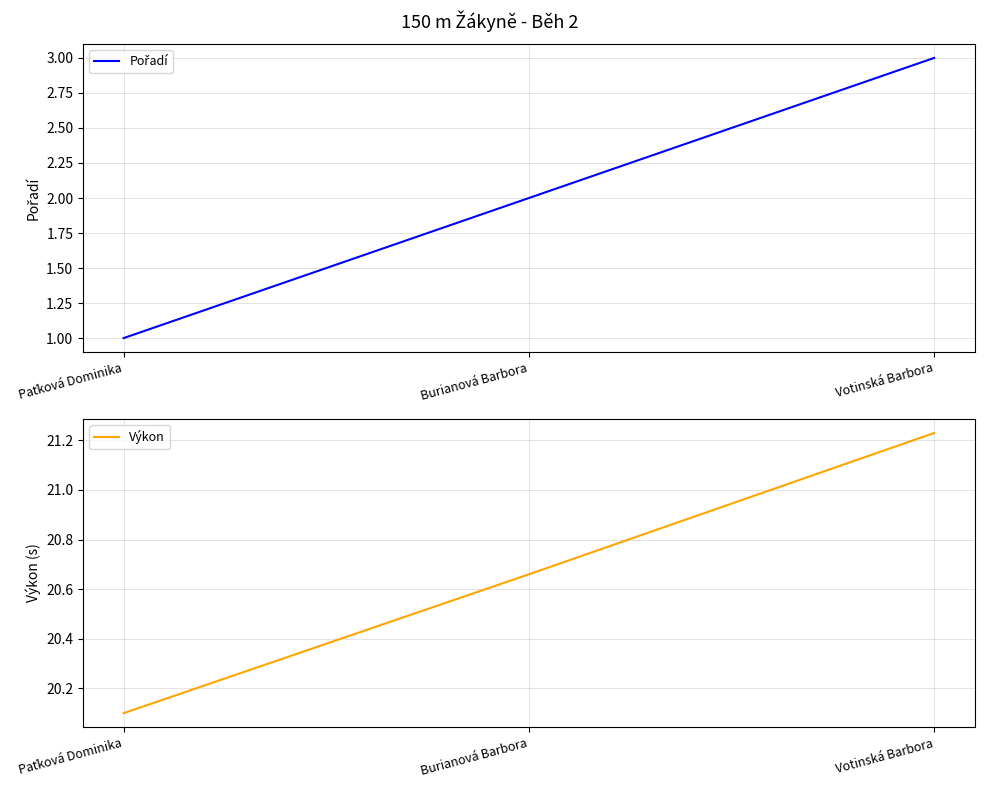

Reading left to right, extract all data points from this chart.

Pořadí: 1.0	2.0	3.0
Výkon: 20.1	20.7	21.2